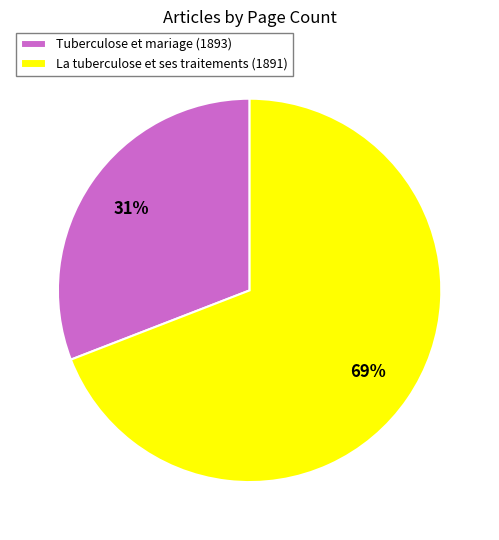

Rank the categories by value from highest to lowest.

La tuberculose et ses traitements (1891), Tuberculose et mariage (1893)